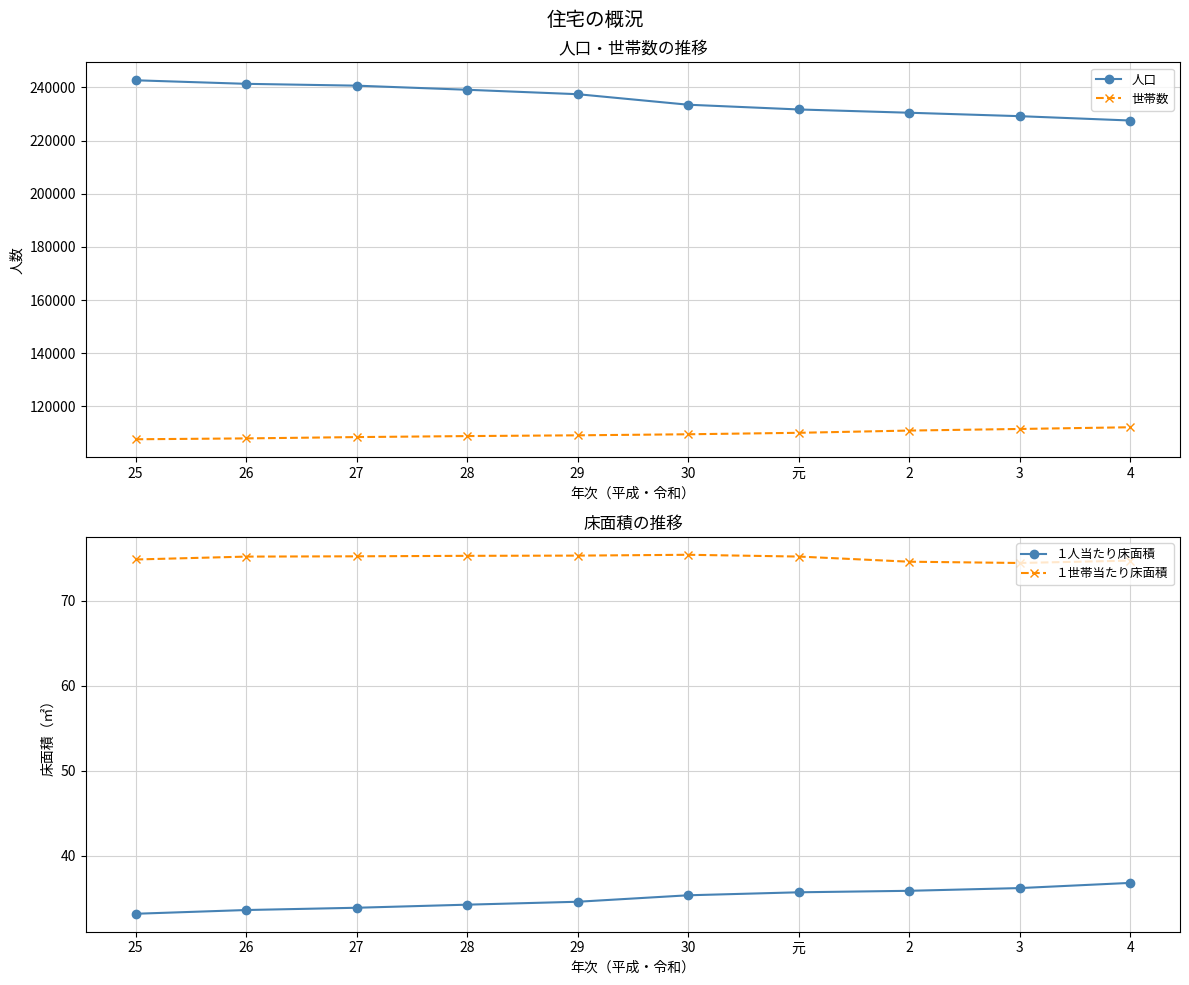

Count the number of data series in this chart.

4